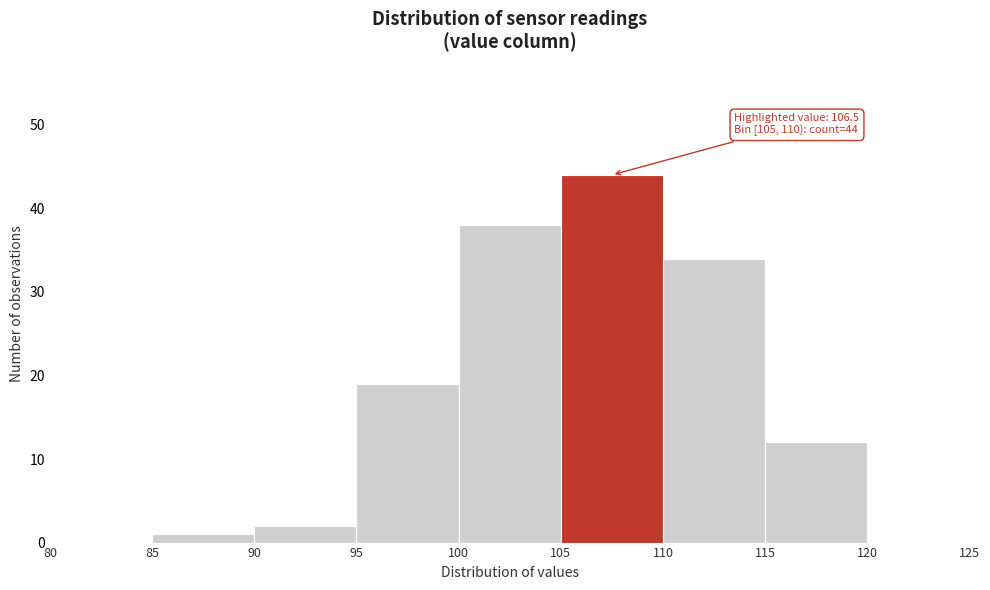

Over which range of the x-axis is the bar tallest?

105 to 110